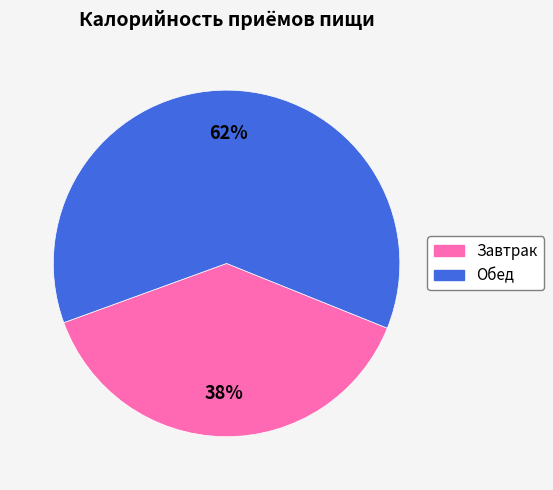

Combined, do Завтрак and Обед account for over 50%?

Yes